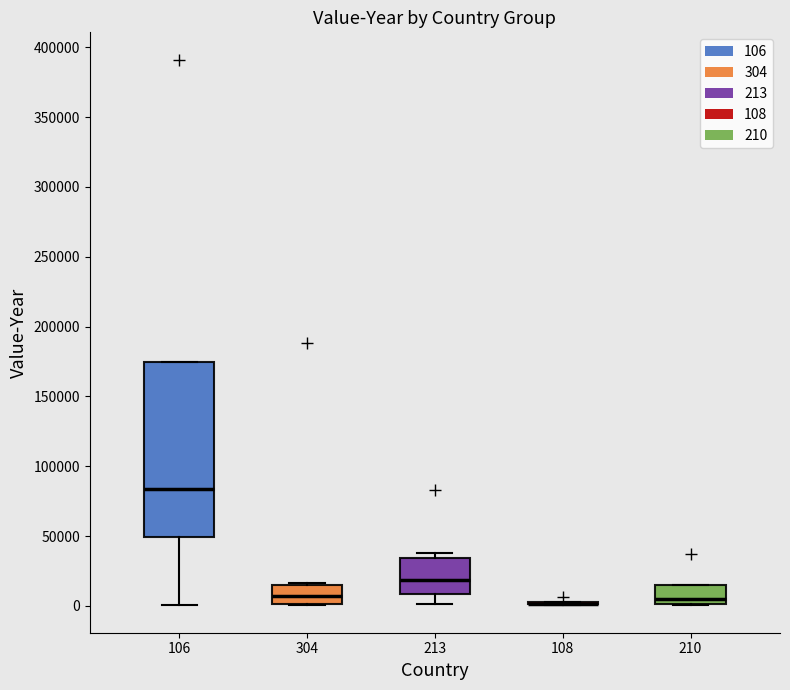

Where is the lower edge of the box at x = 210 on the y-axis? The values are not printed on the chart, so give them approximately, as read against the axis.

0